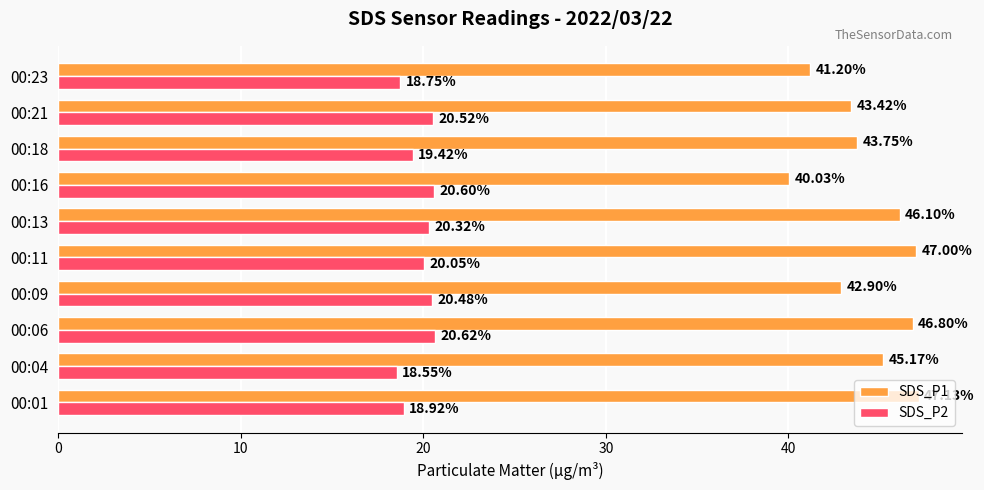

What is the sum of the SDS_P1 values at 00:16 and 00:13?

86.1